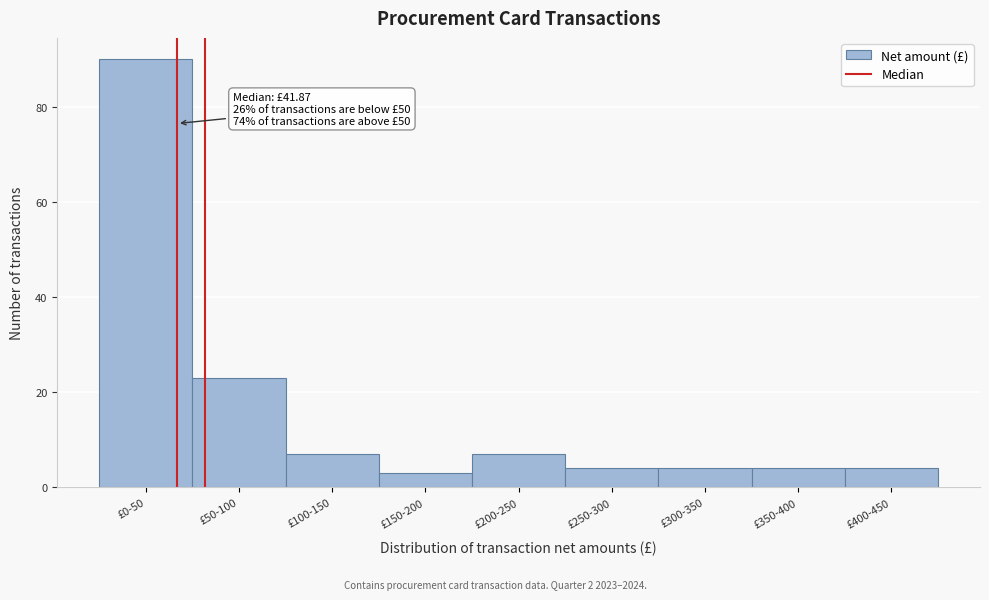

Reading left to right, transcribe all the data shown in this chart.

90	23	7	3	7	4	4	4	4